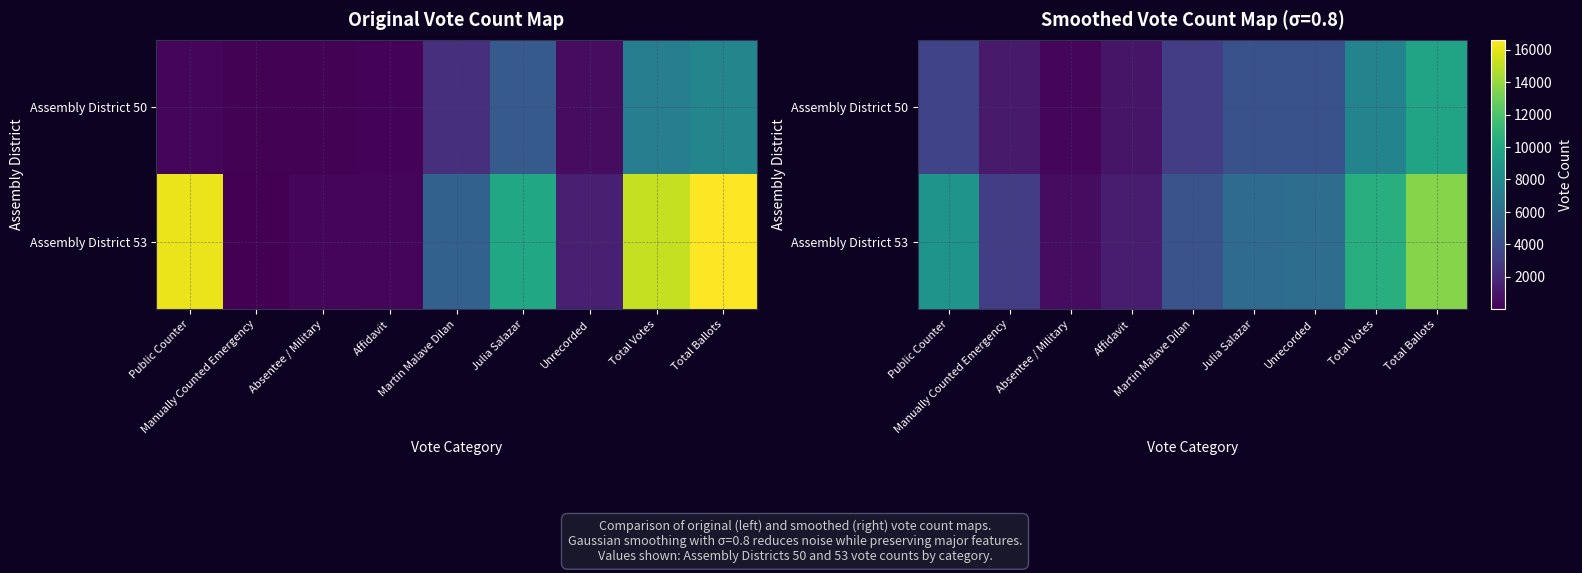

How many distinct data groups are displayed?

2